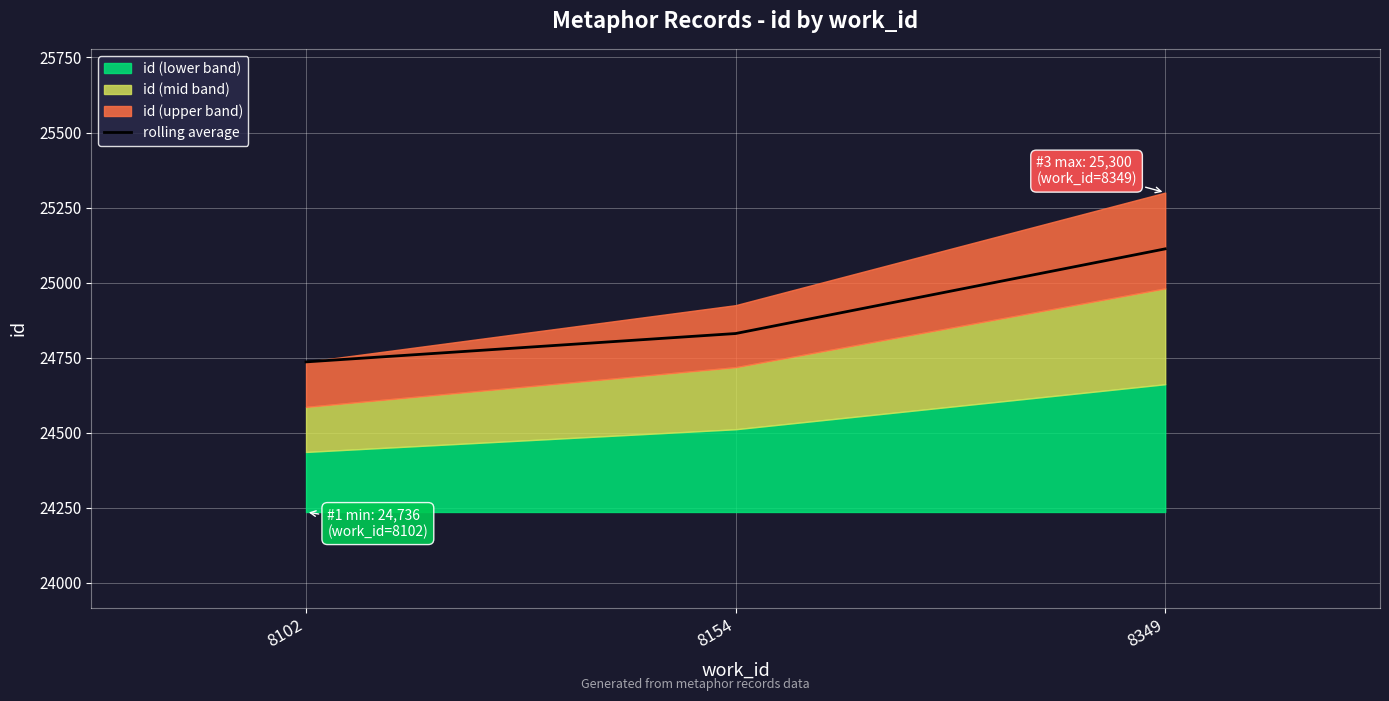

Which label corresponds to the largest value in the chart?

8349